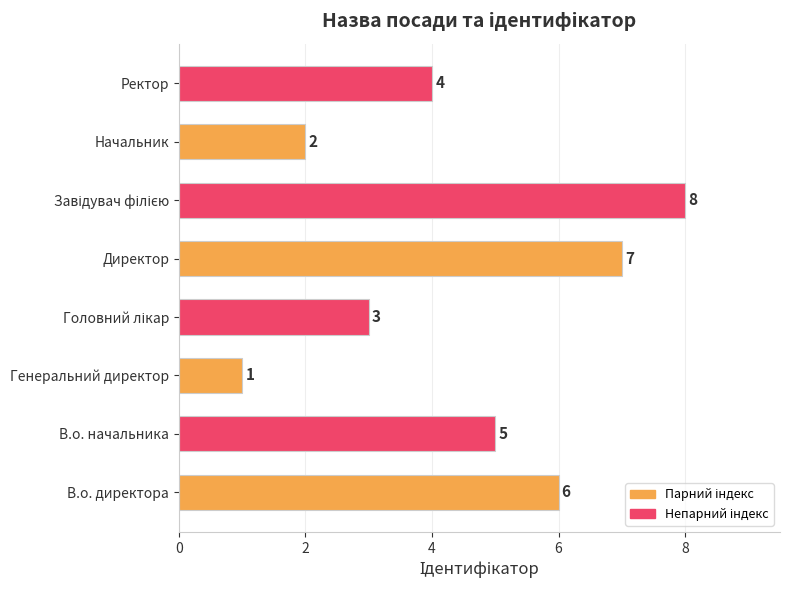

Reading bottom to top, transcribe all the data shown in this chart.

6	5	1	3	7	8	2	4